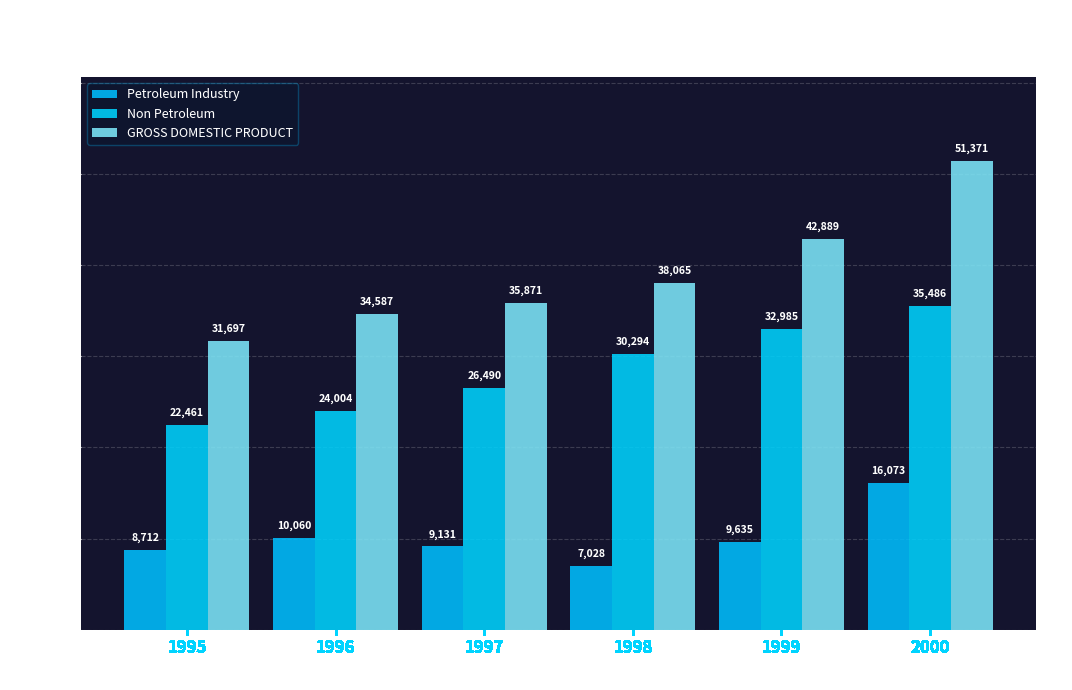

At which label does GROSS DOMESTIC PRODUCT reach its peak?

2000